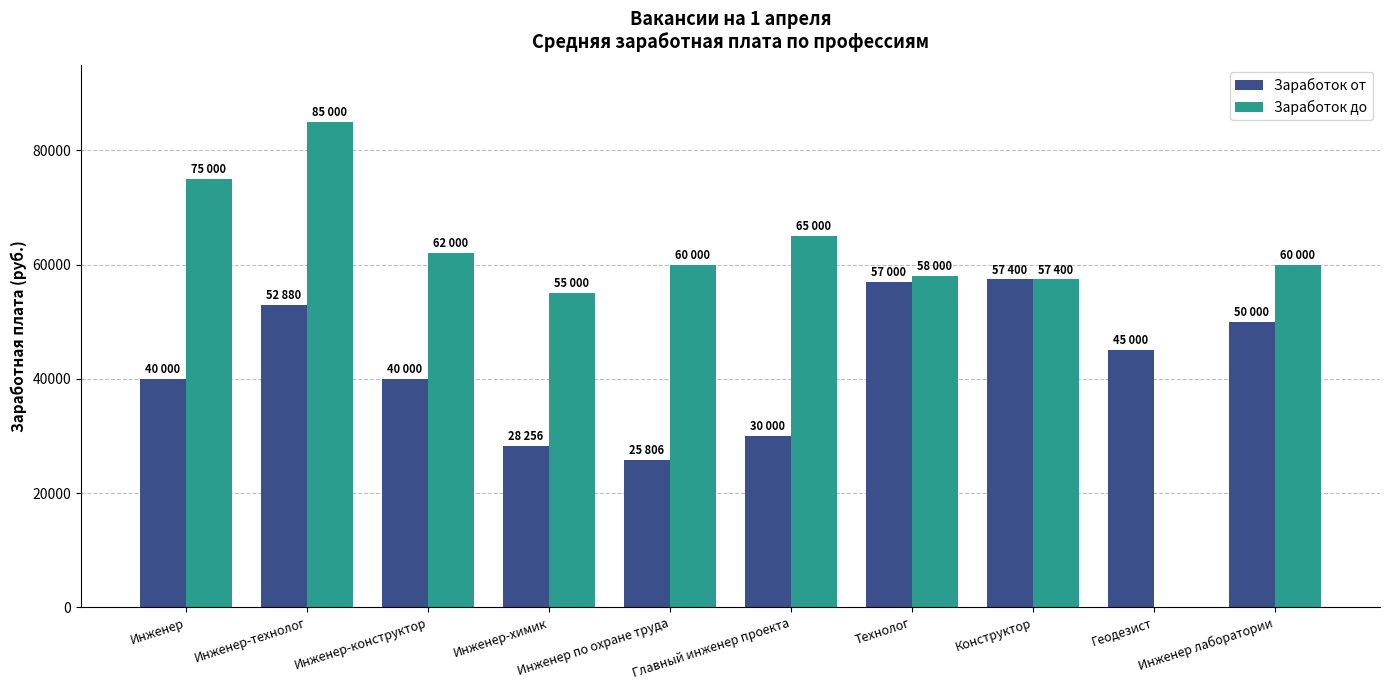

What is the sum of the Заработок до values at Инженер лаборатории and Конструктор?

117400